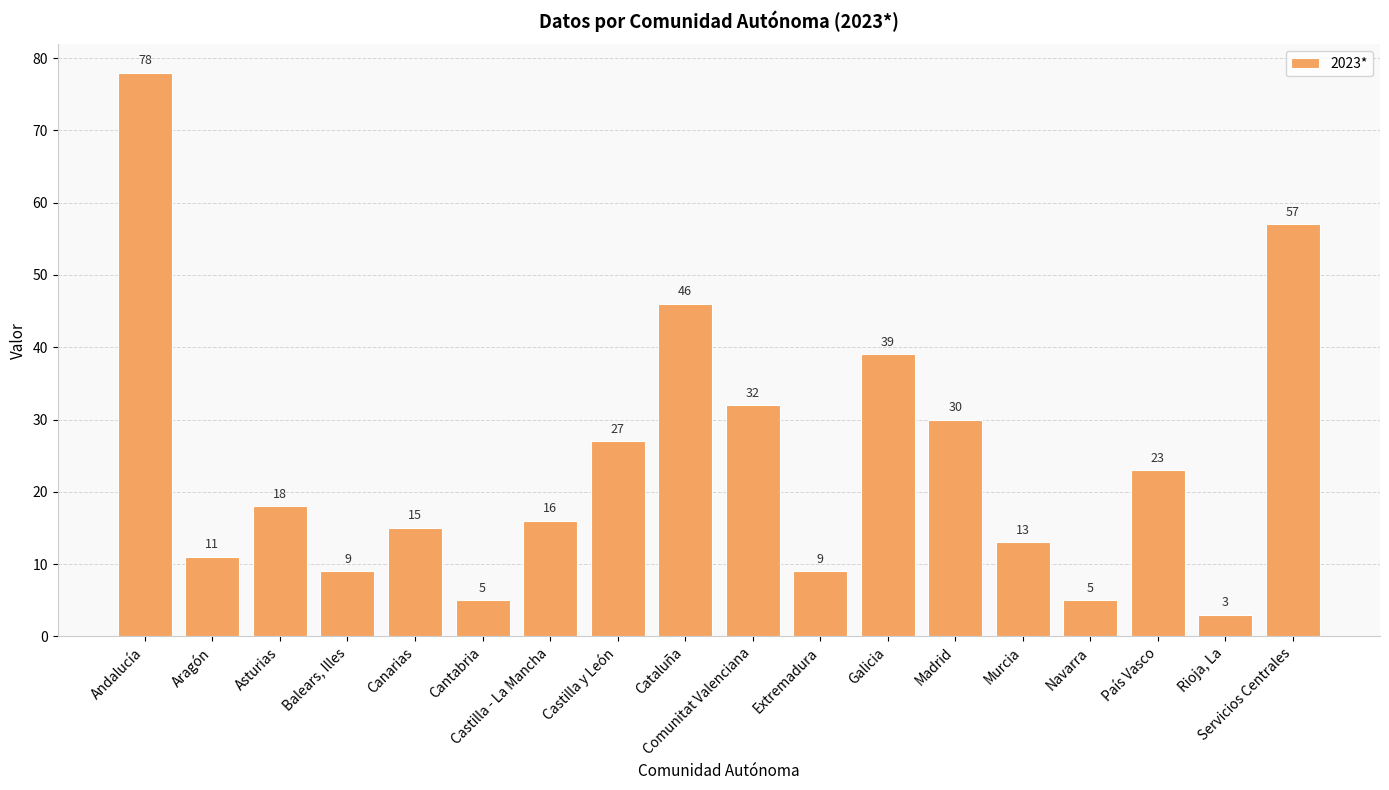

The value at Extremadura is 4. True or false?

False